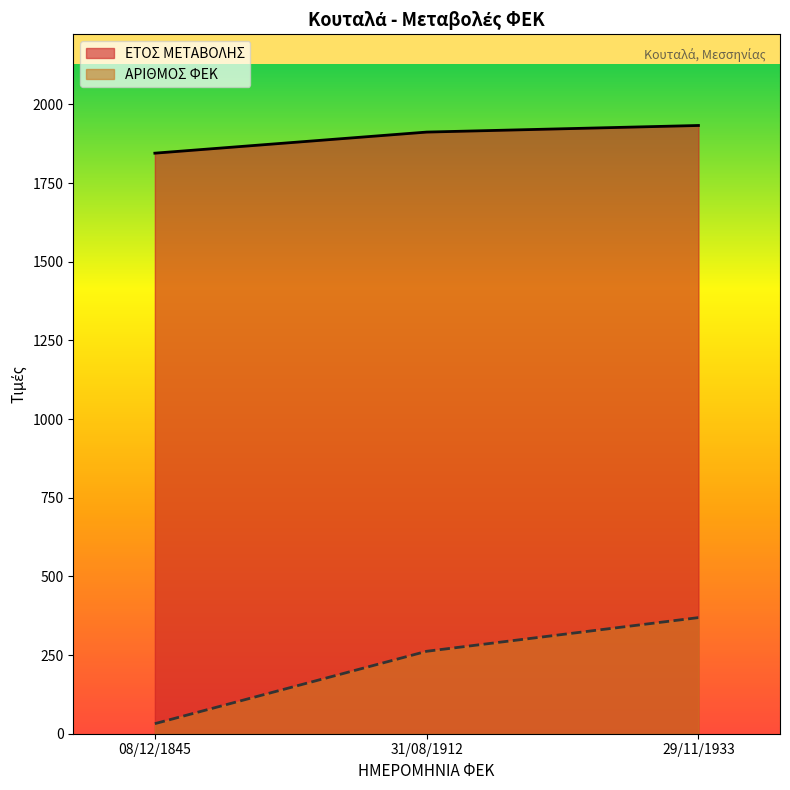

What is the value of the ΑΡΙΘΜΟΣ ΦΕΚ point at the 1st from the left?

32